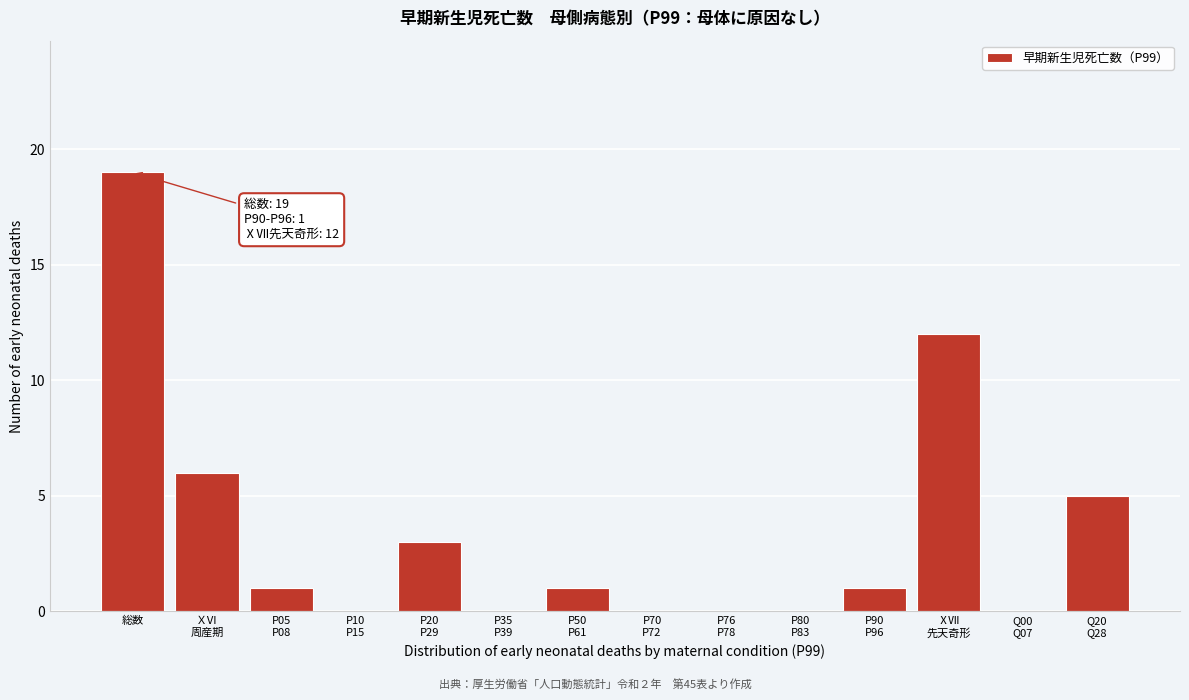

Read the value at 総数.

19